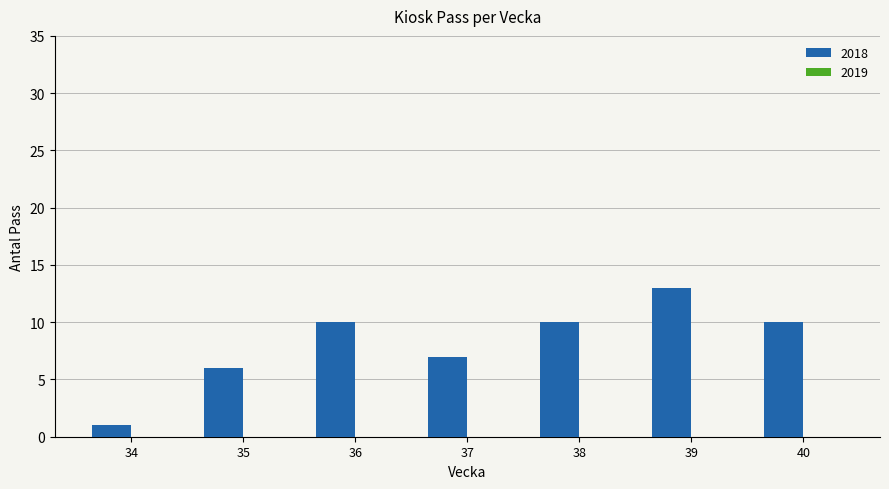

What is the average value?

8